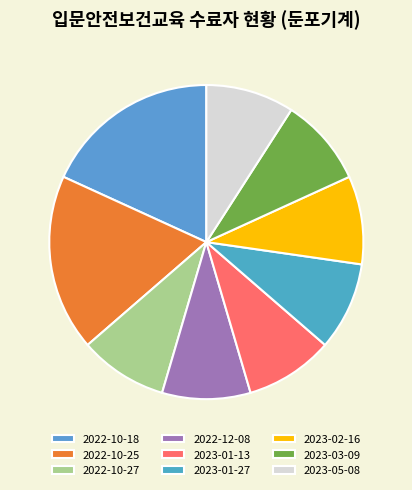

How many segments does this pie chart have?

9